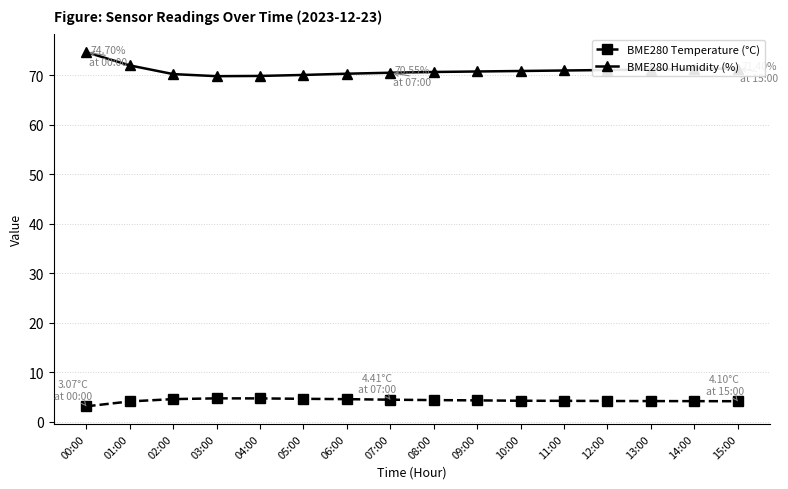

What is the label of the 10th point from the left?

09:00